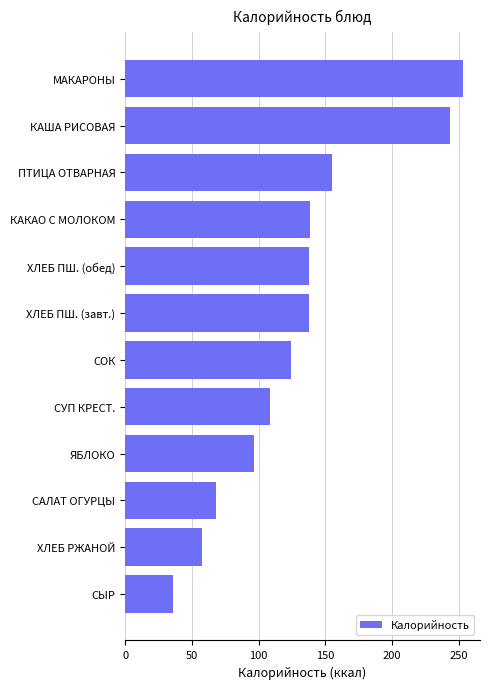

How many bars are there in total?

12